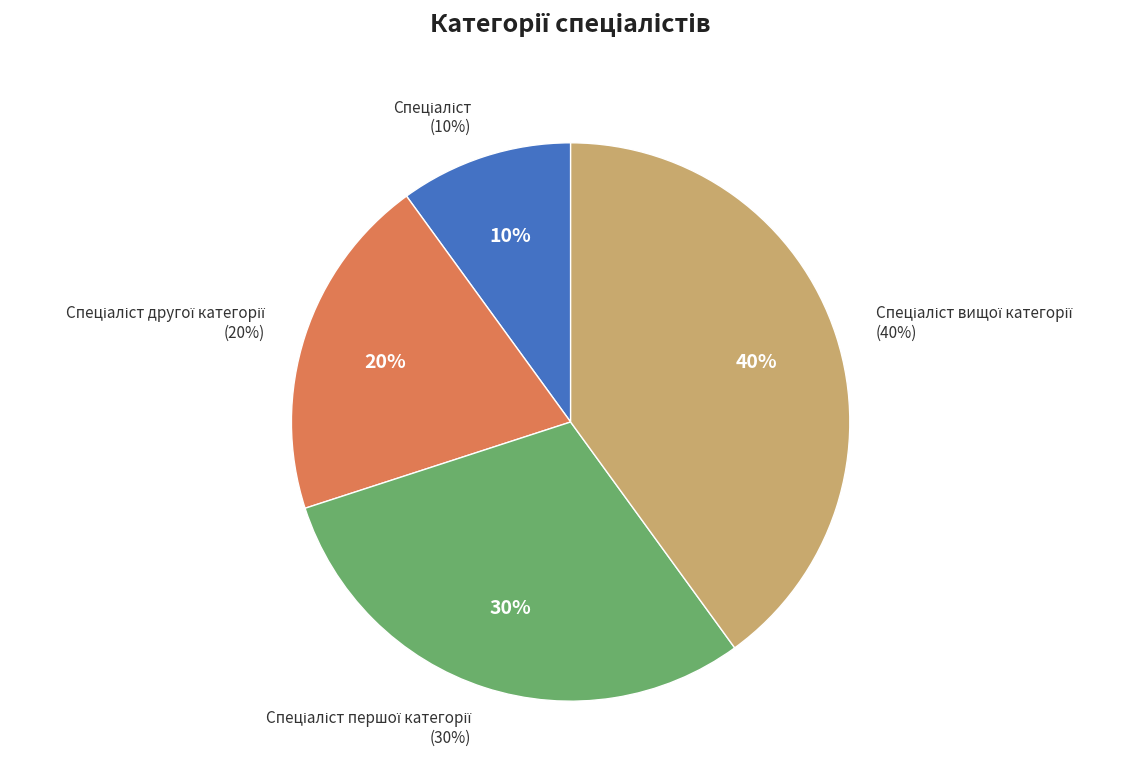

Rank the categories by value from highest to lowest.

Спеціаліст вищої категорії, Спеціаліст першої категорії, Спеціаліст другої категорії, Спеціаліст